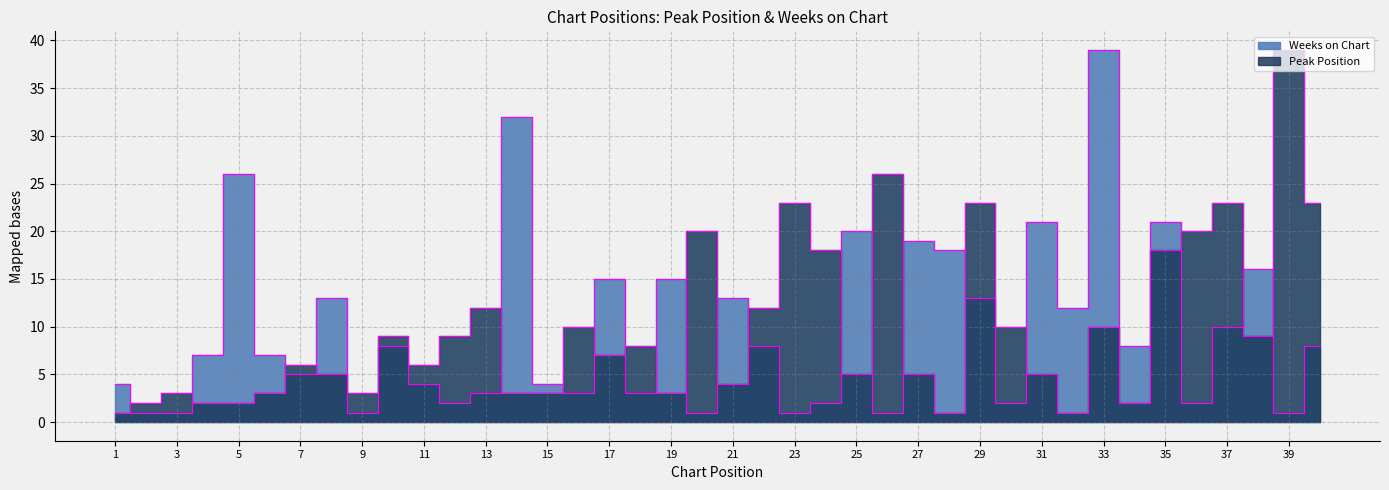

Reading left to right, list all the values displayed in this chart.

Peak Position: 1	2	3	2	2	3	6	5	3	9	6	9	12	3	3	10	7	8	3	20	4	12	23	18	5	26	5	1	23	10	5	1	10	2	18	20	23	9	39	23
Weeks on Chart: 4	1	1	7	26	7	5	13	1	8	4	2	3	32	4	3	15	3	15	1	13	8	1	2	20	1	19	18	13	2	21	12	39	8	21	2	10	16	1	8